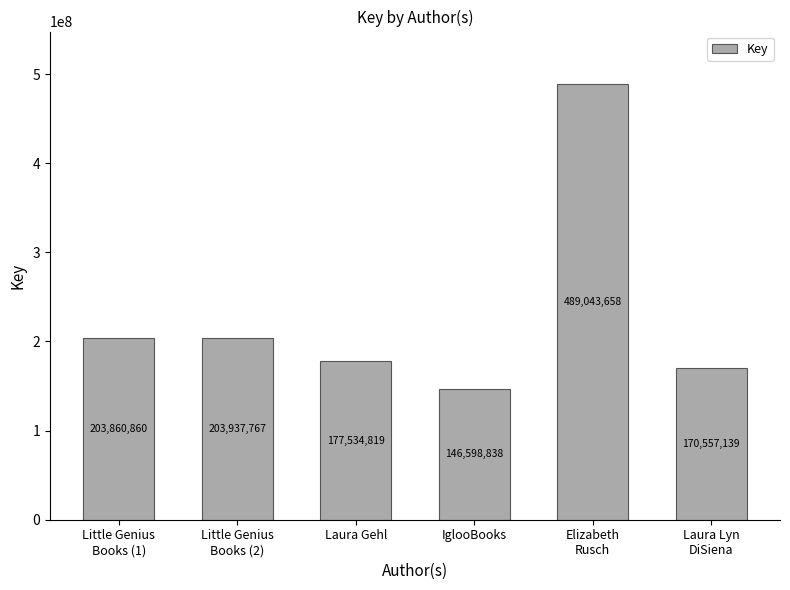

List the labels in order of value, largest first.

Elizabeth
Rusch, Little Genius
Books (2), Little Genius
Books (1), Laura Gehl, Laura Lyn
DiSiena, IglooBooks